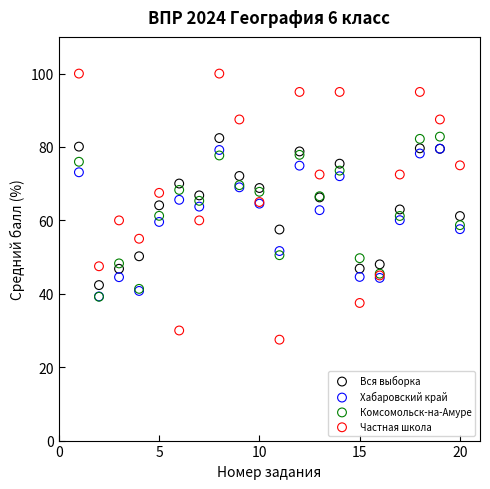

Which series contains the highest Y value?

Частная школа